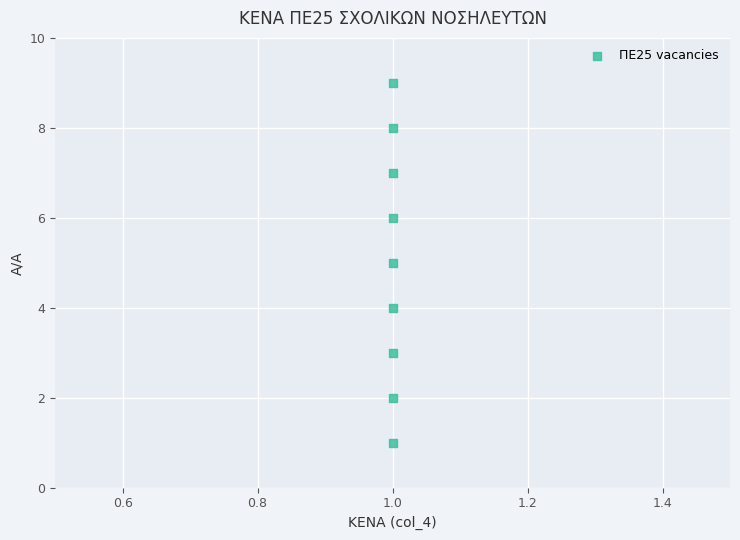

What is the average Y value?

5